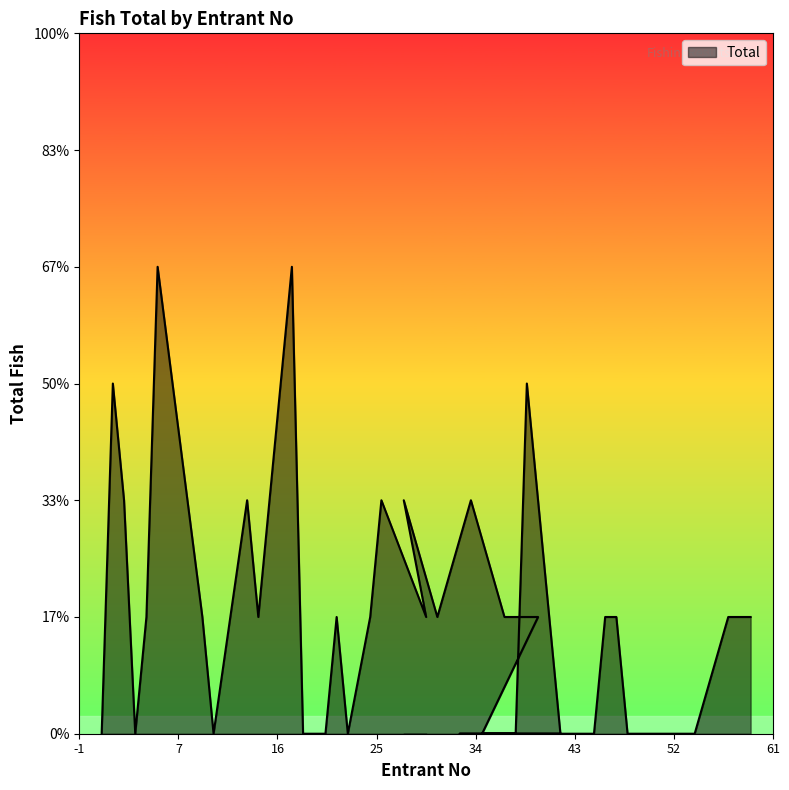

Where does the data first go above 1?

2